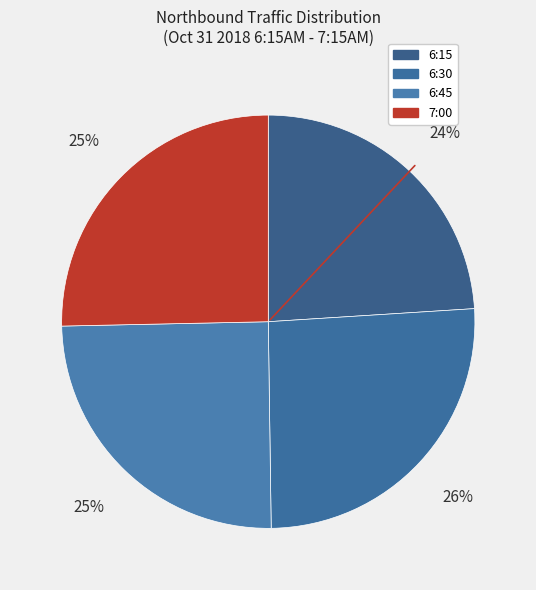

Does 6:15 represent more than half of the total?

No